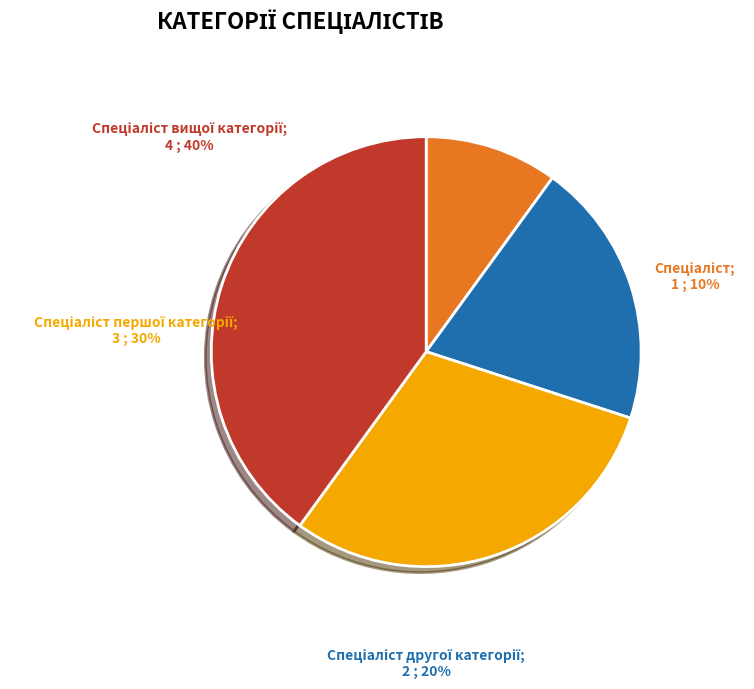

Is there a majority slice in this chart?

No